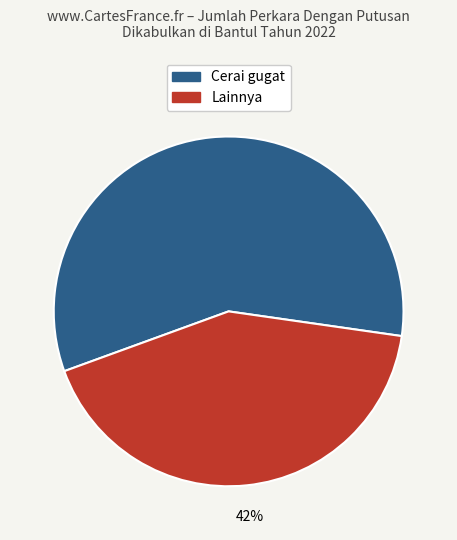

Count the number of slices in the pie.

2